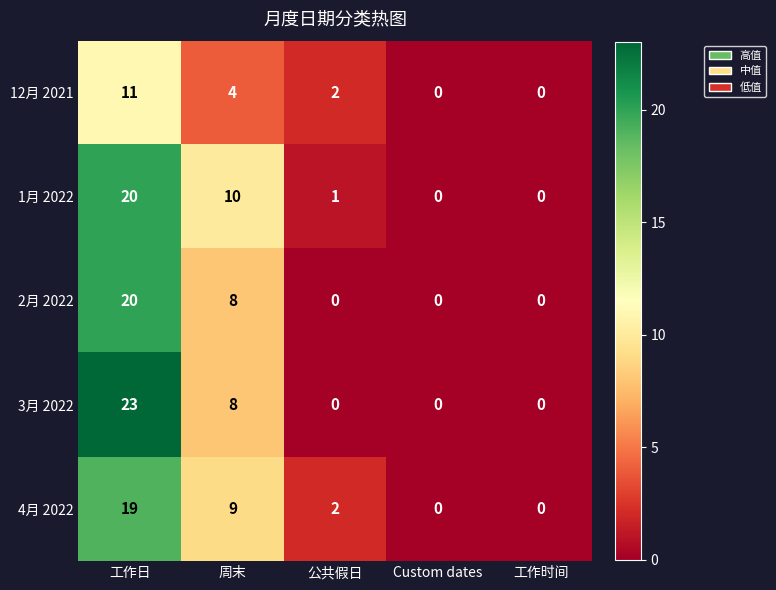

At which label does 12月 2021 first exceed 2?

工作日